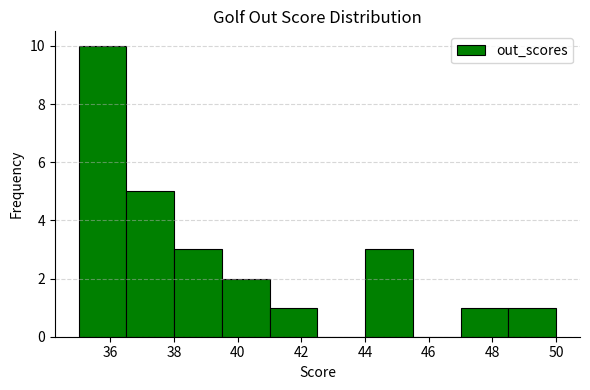

What is the height of the bar covering 39.5 to 41.0 on the x-axis? Neither the bar edges nor the heights are printed on the chart, so give them approximately, as read against the axes.

2